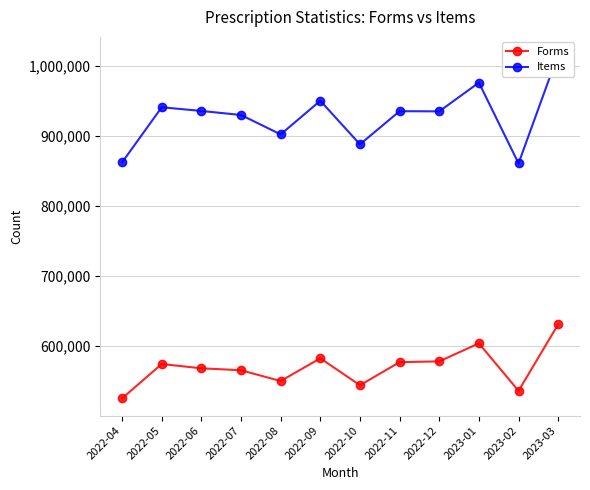

Which series changed the most between 2022-04 and 2023-02?

Forms